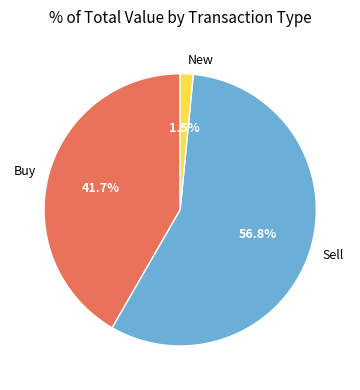

Rank the categories by value from lowest to highest.

New, Buy, Sell